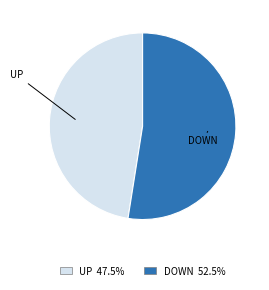

Is there any slice that represents more than half of the pie?

Yes